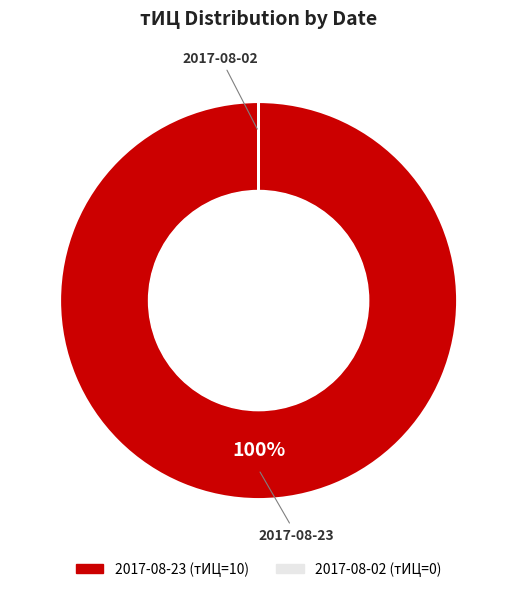

The 2017-08-23 slice represents 100% of the pie. True or false?

True